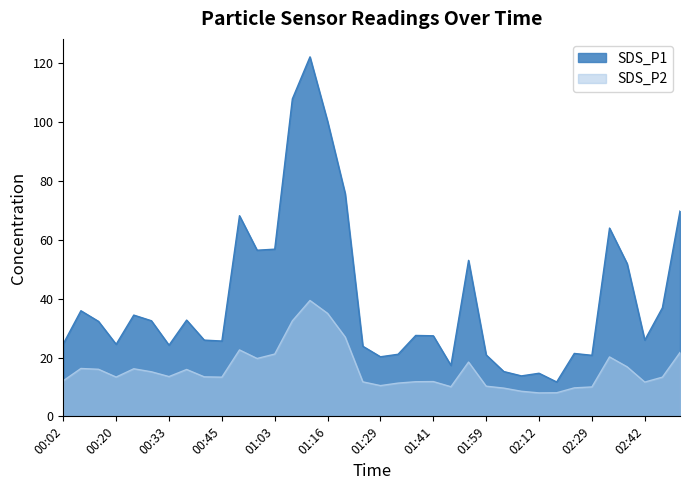

True or false: SDS_P2 has more than 0 interior local peaks.

True